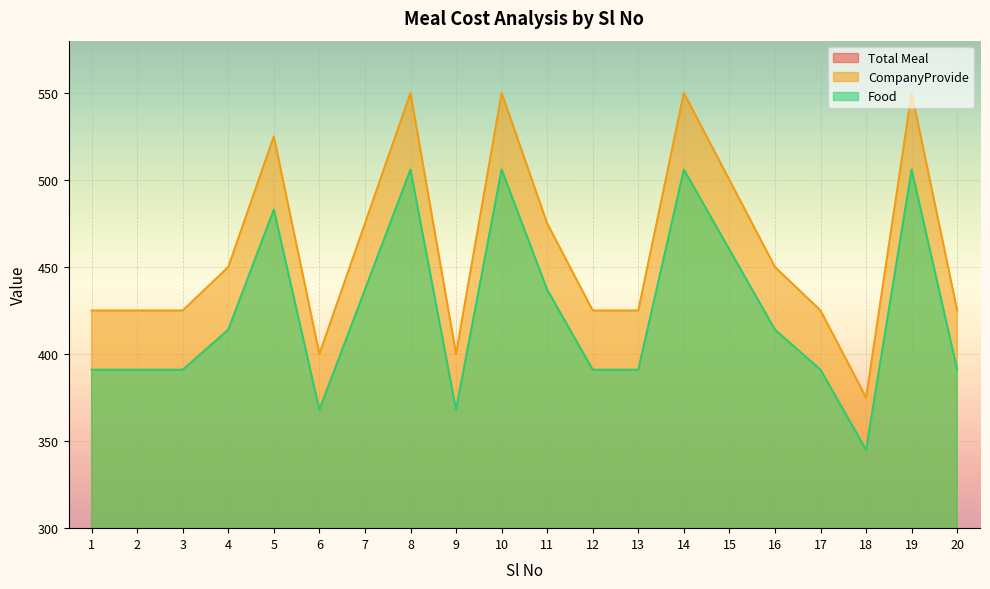

How many interior local valleys does the Food series have?

3